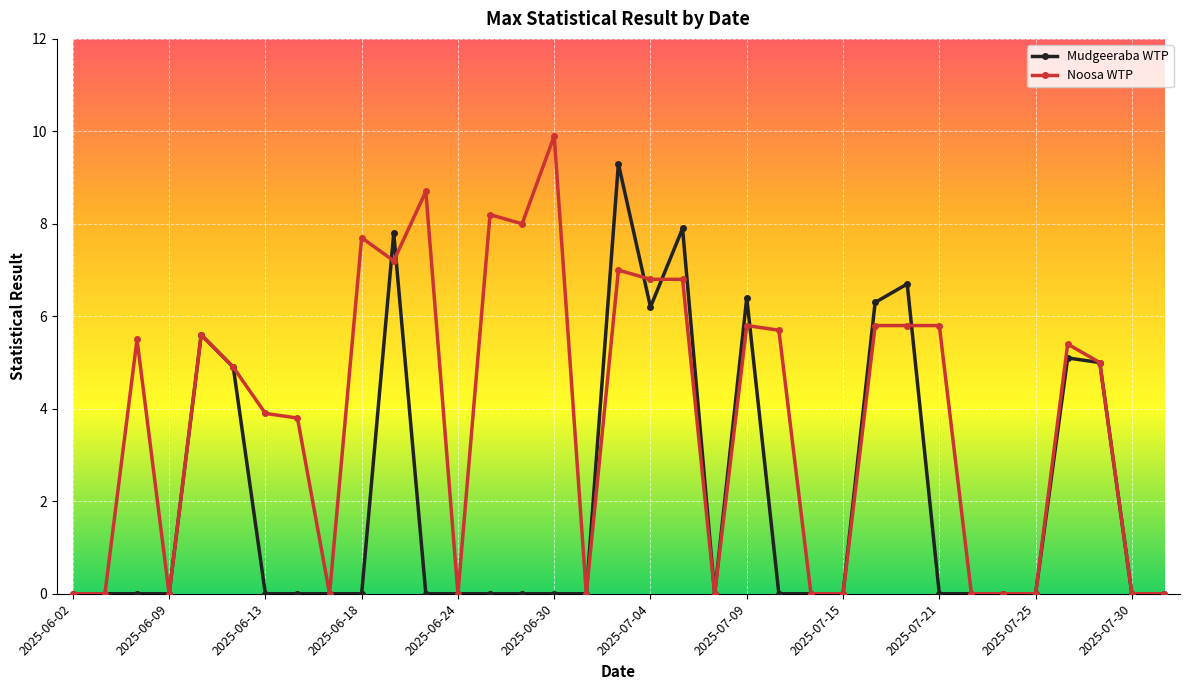

At how many categories does at least one series exceed 6?

12